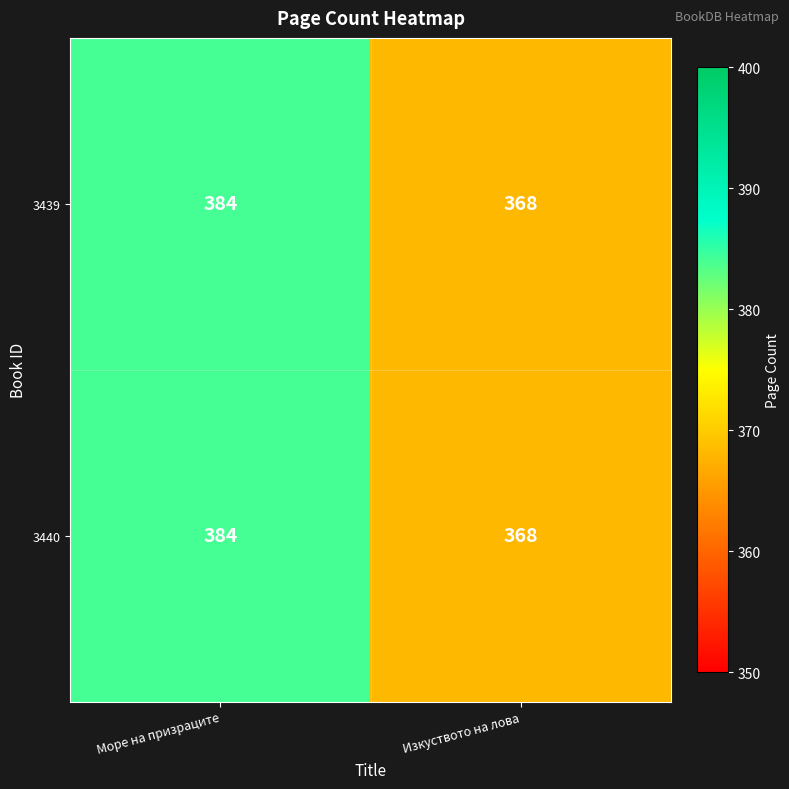

Rank the categories by 3440 value from highest to lowest.

Море на призраците, Изкуството на лова